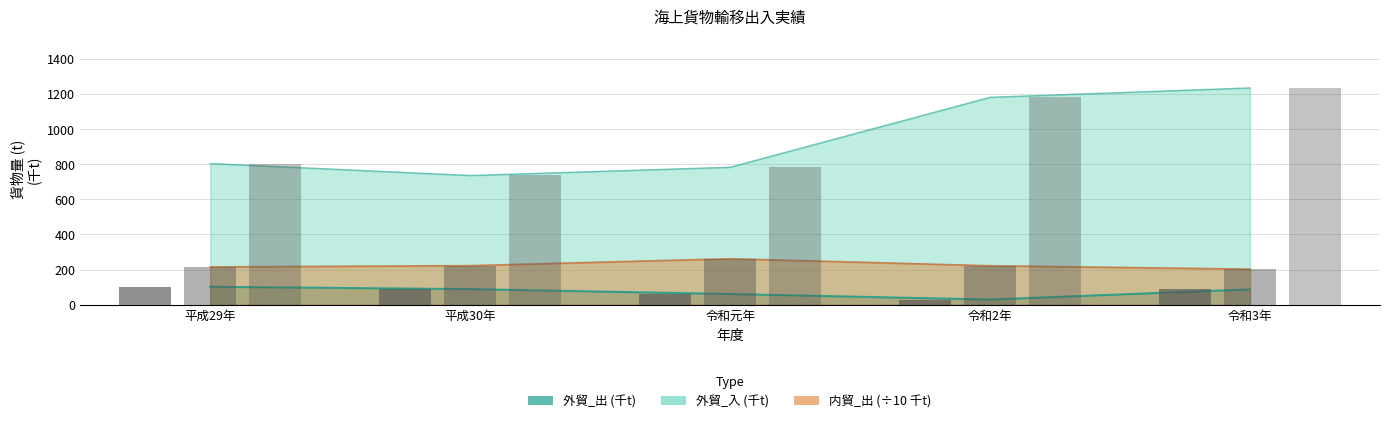

How many bars are there in total?

15